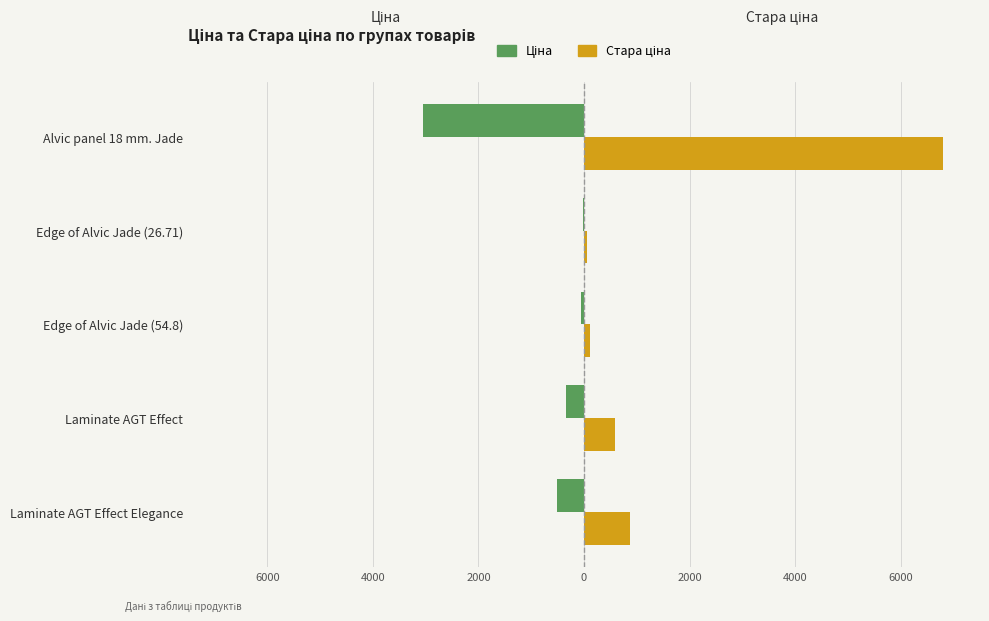

List the series in order of their peak value, highest first.

Стара ціна, Ціна